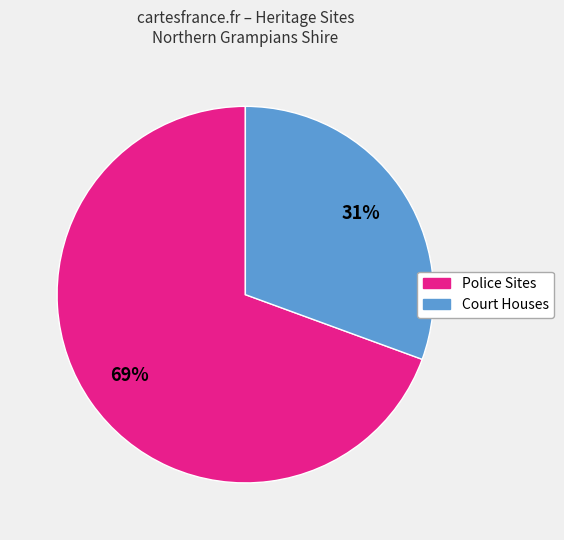

To the nearest percent, what is the average slice percentage?

50%